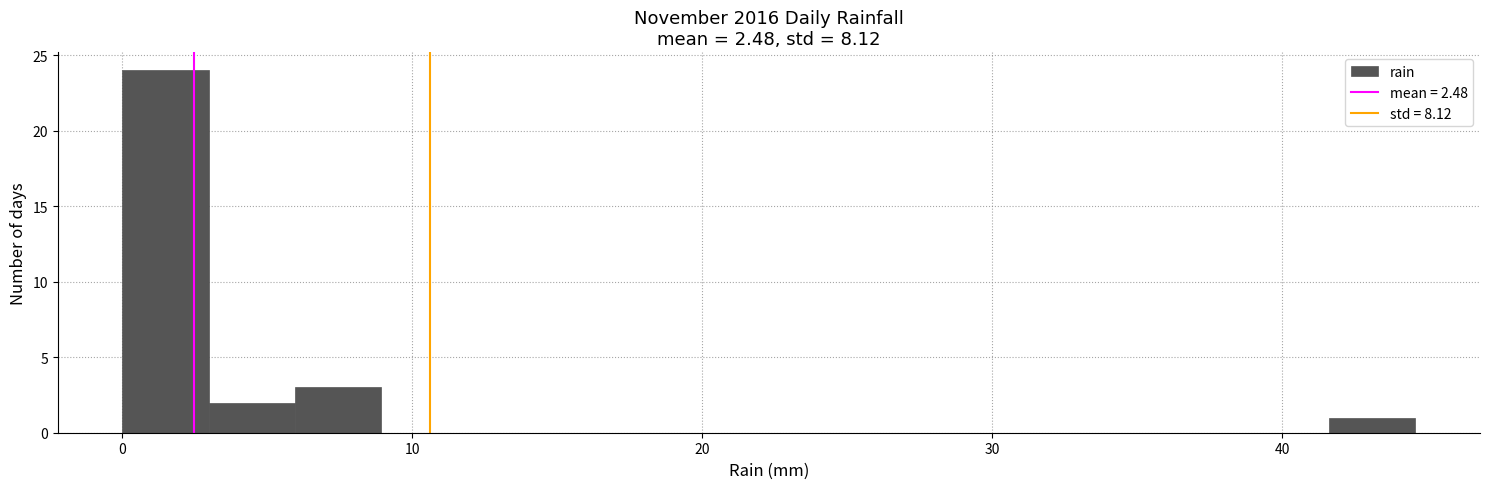

Around what value on the x-axis is the tallest bar? Give the approximate position of its centre, as read against the axis.

1